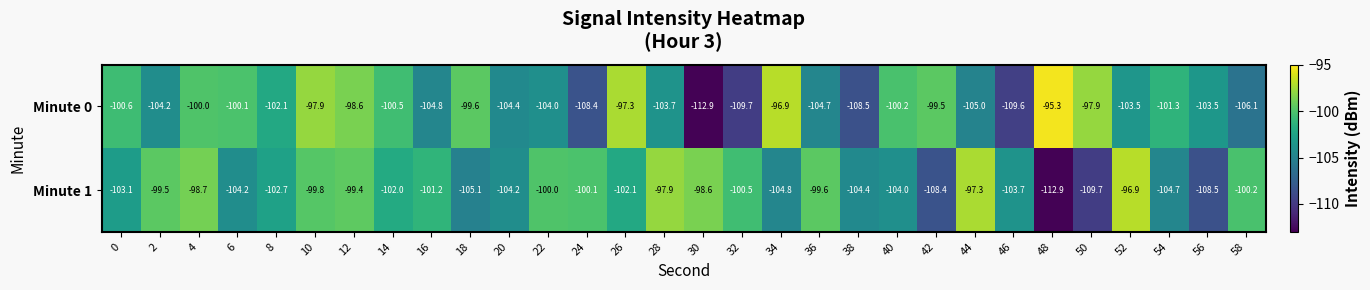

What is the total value across all series at 12?

-198.0